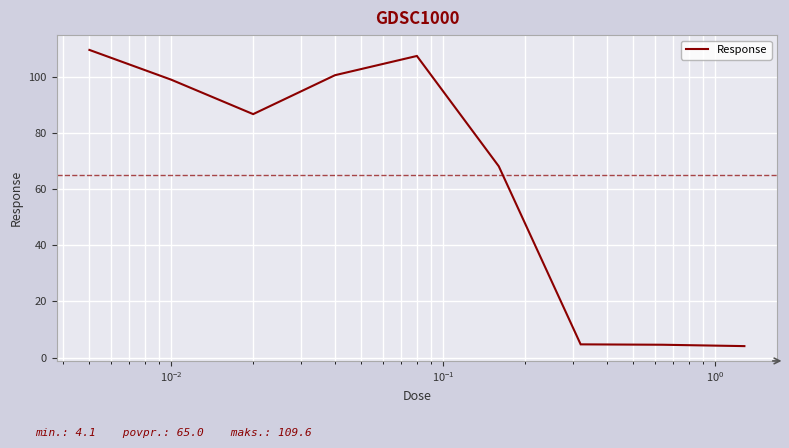

What is the difference between the maximum and minimum values?

105.5